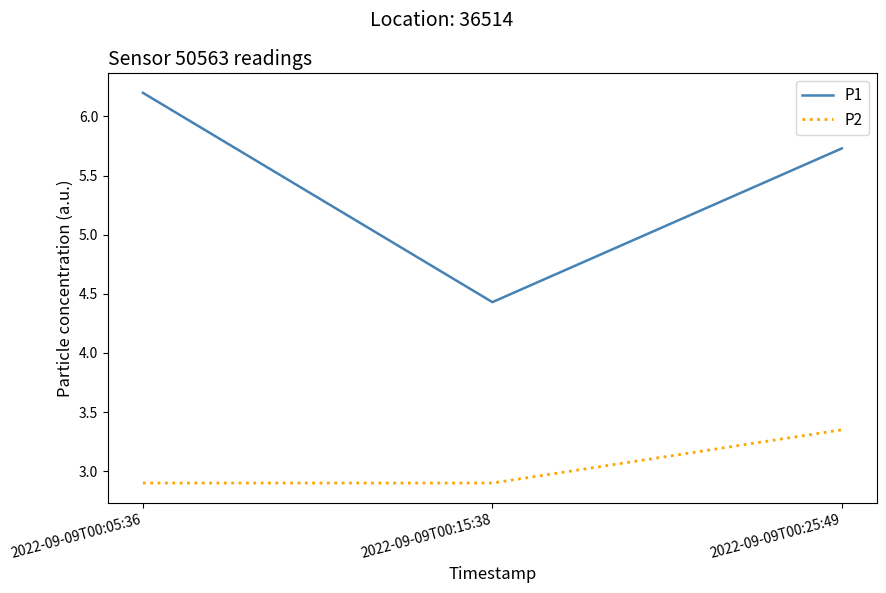

Is it true that P2 equals 4.6 at 2022-09-09T00:15:38?

False